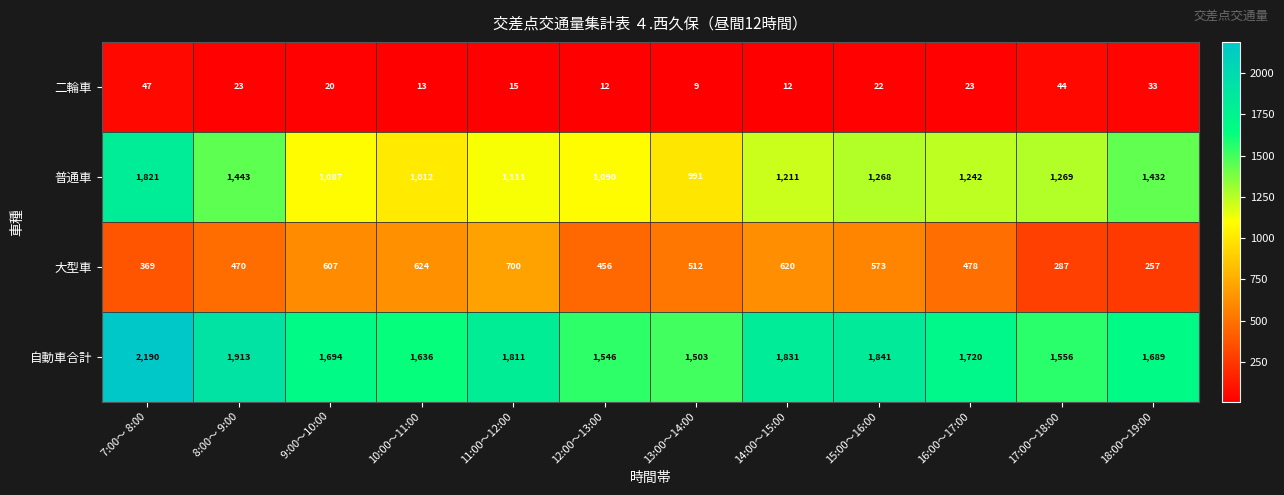

How many distinct data groups are displayed?

4